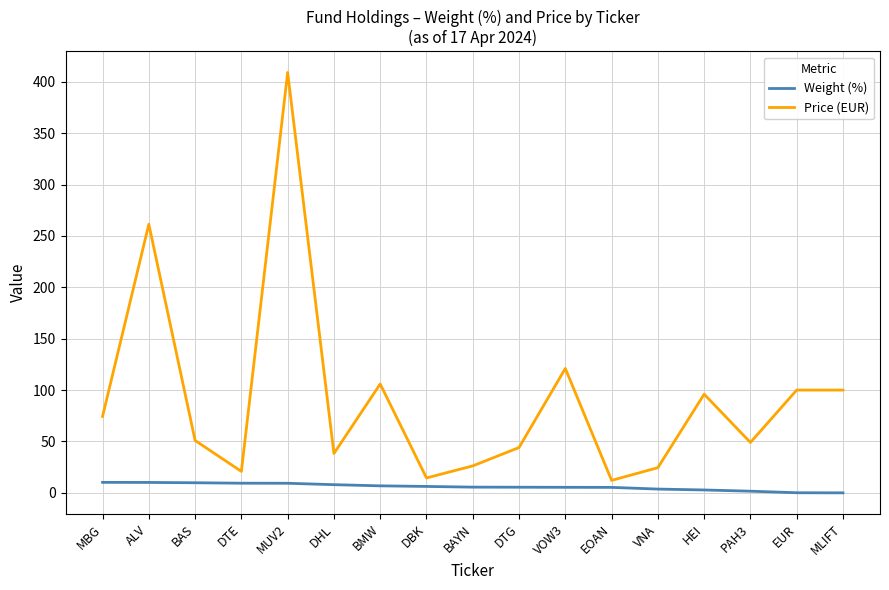

Is it true that Price (EUR) equals 70.5 at DTG?

False